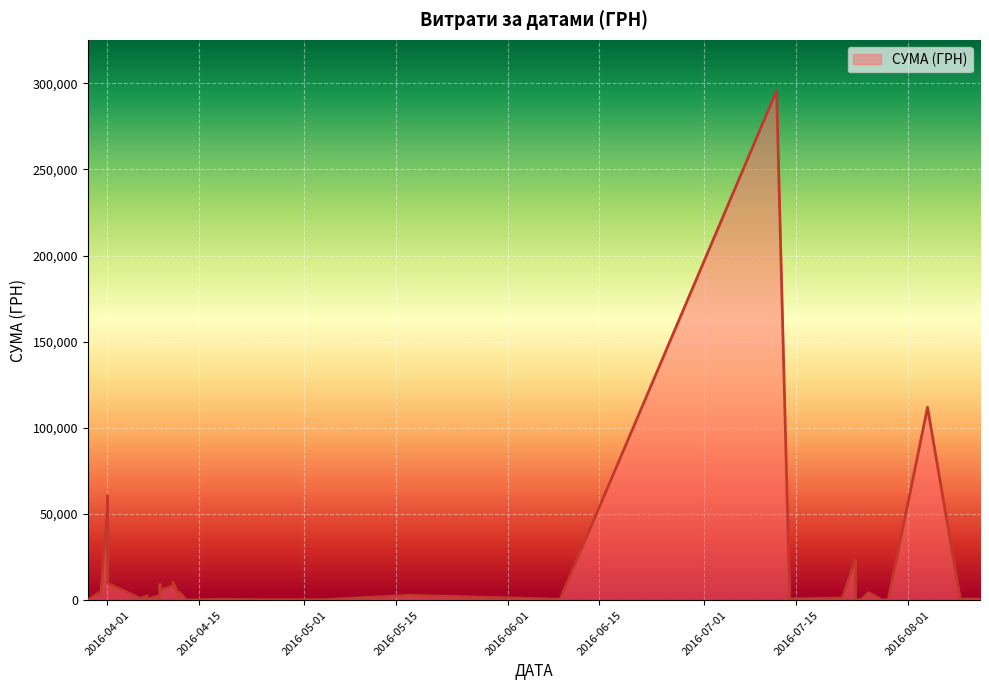

How many data points are less than 1592?

20